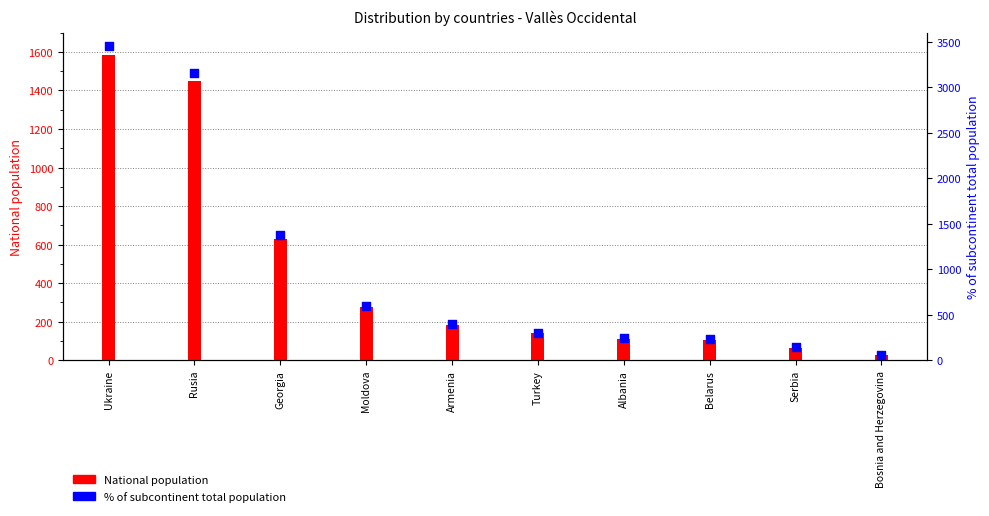

What are all the series names shown in the legend?

National population, % of subcontinent total